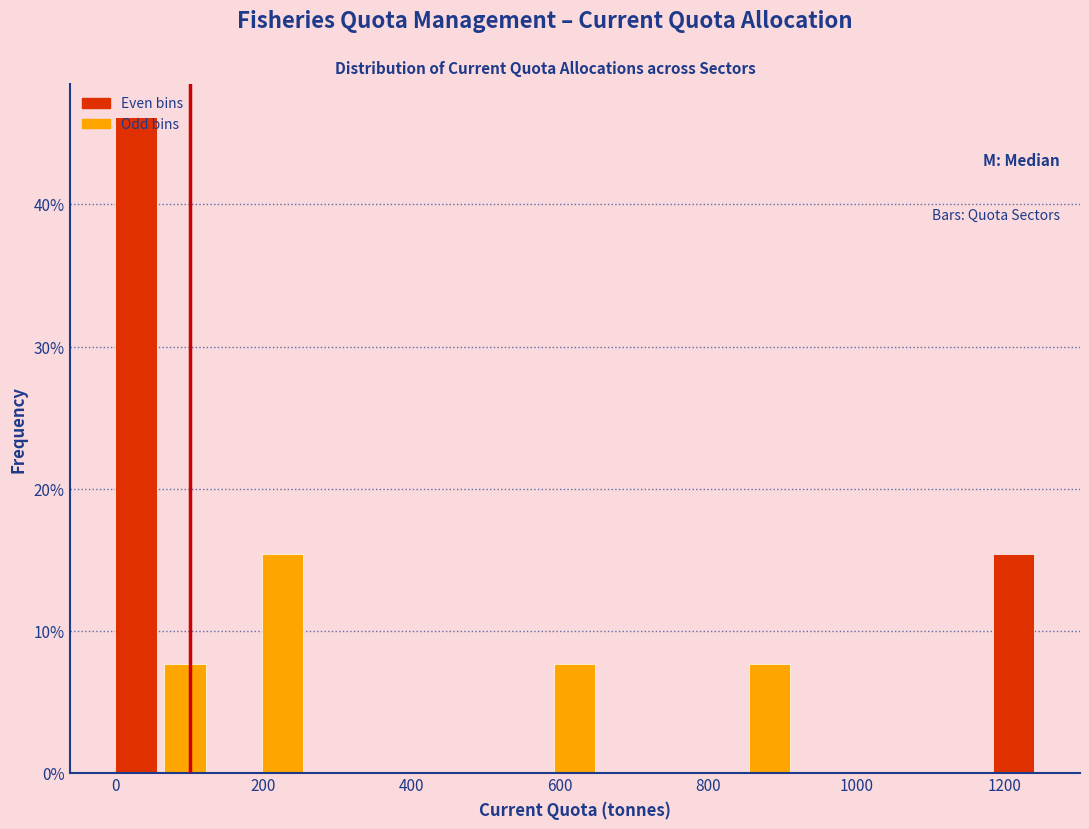

Read against the x-axis, roughly where is the centre of the tallest bar?

20